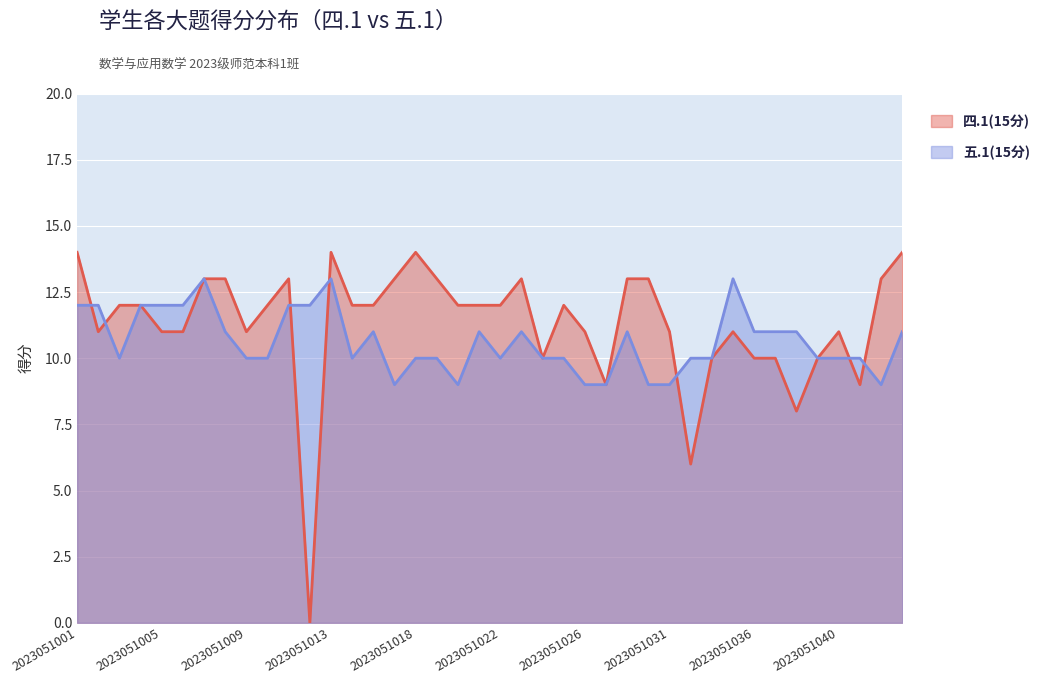

Which has a higher value, 2023051039 or 2023051003?

2023051003